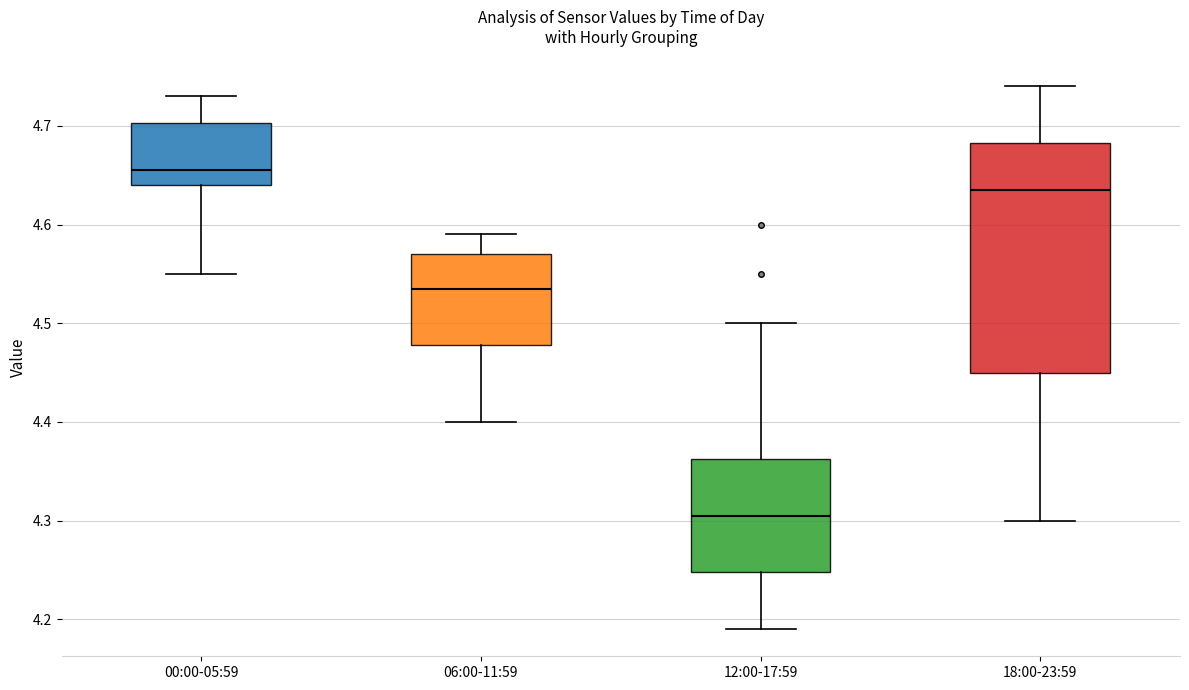

Which box is the tallest, from its lower edge to its upper edge?

18:00-23:59